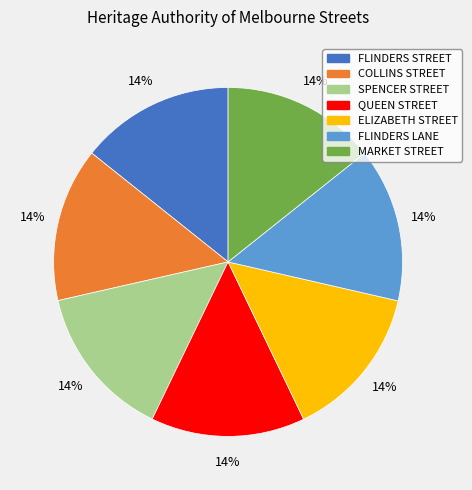

Does QUEEN STREET account for over 50% of the chart?

No